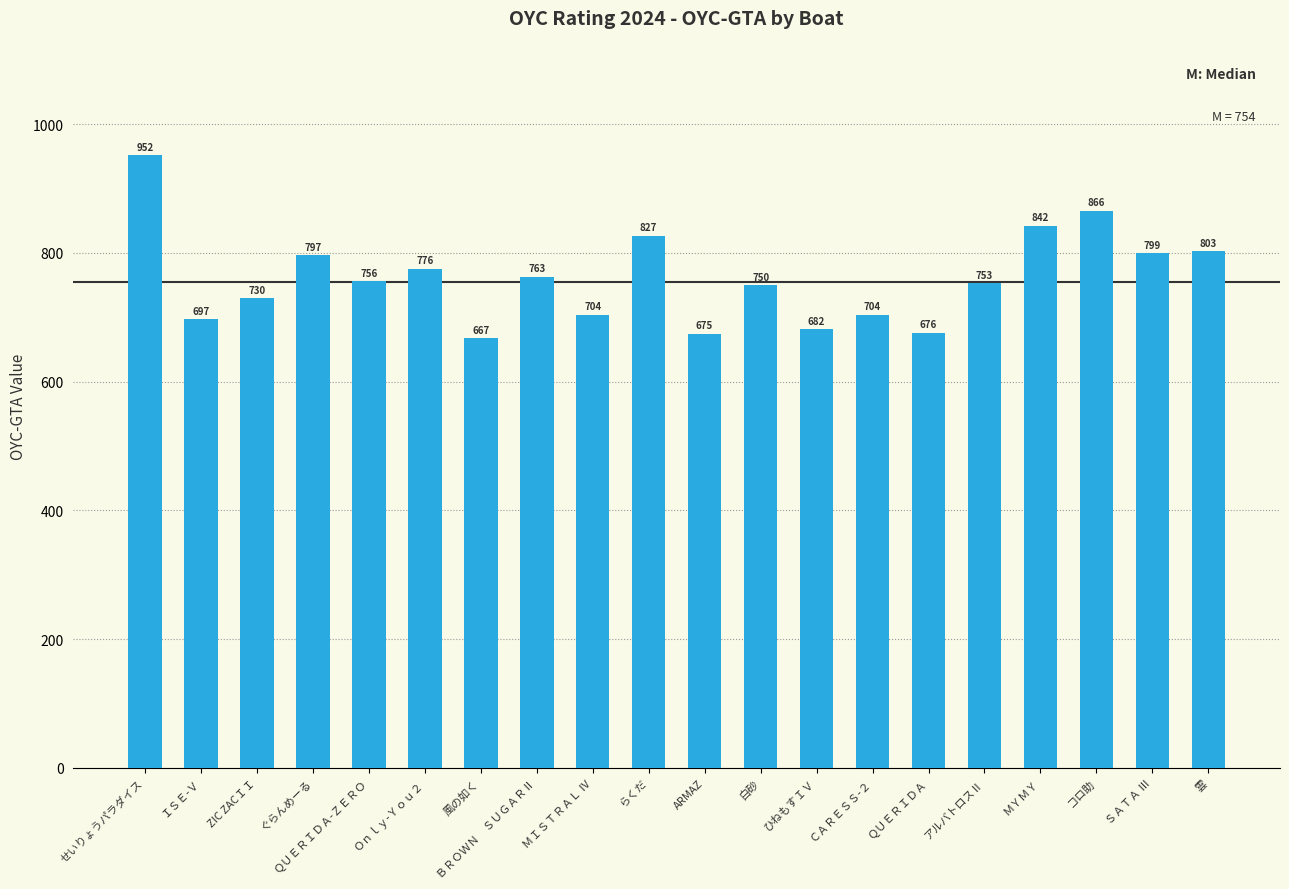

At which category does the chart reach its peak across all series?

せいりょうパラダイス